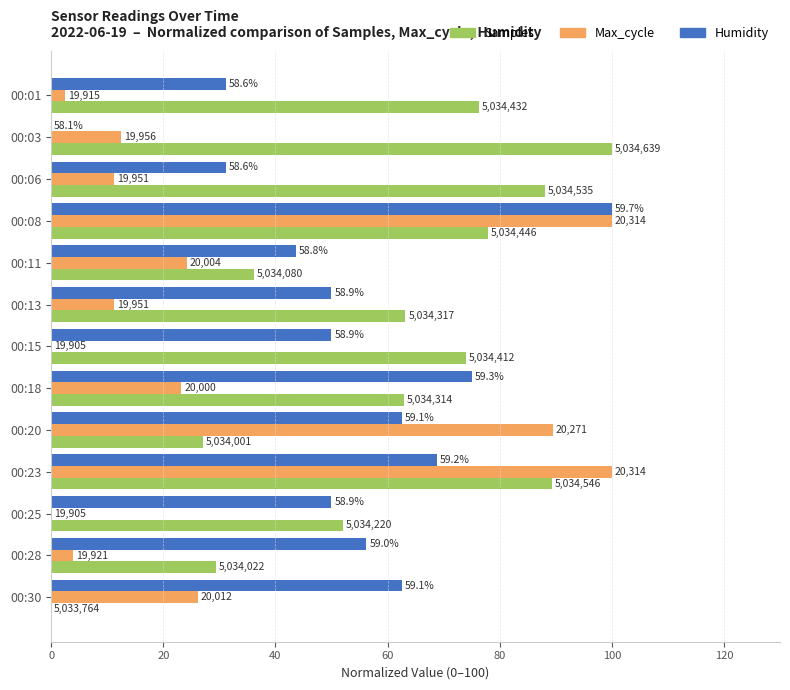

What is the average value of the Max_cycle series?

31.1